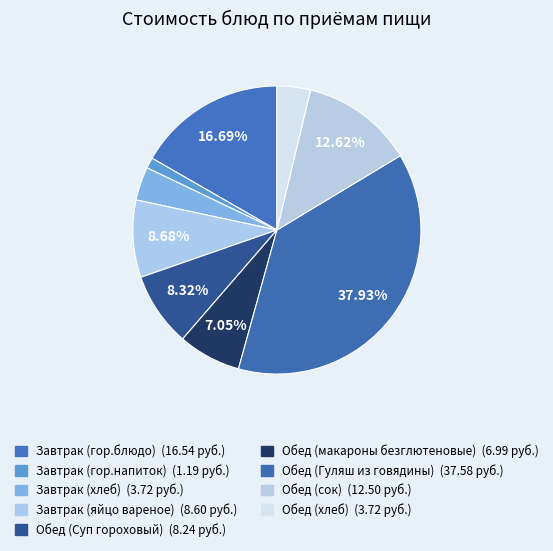

Which slice is the smallest?

Завтрак (гор.напиток)